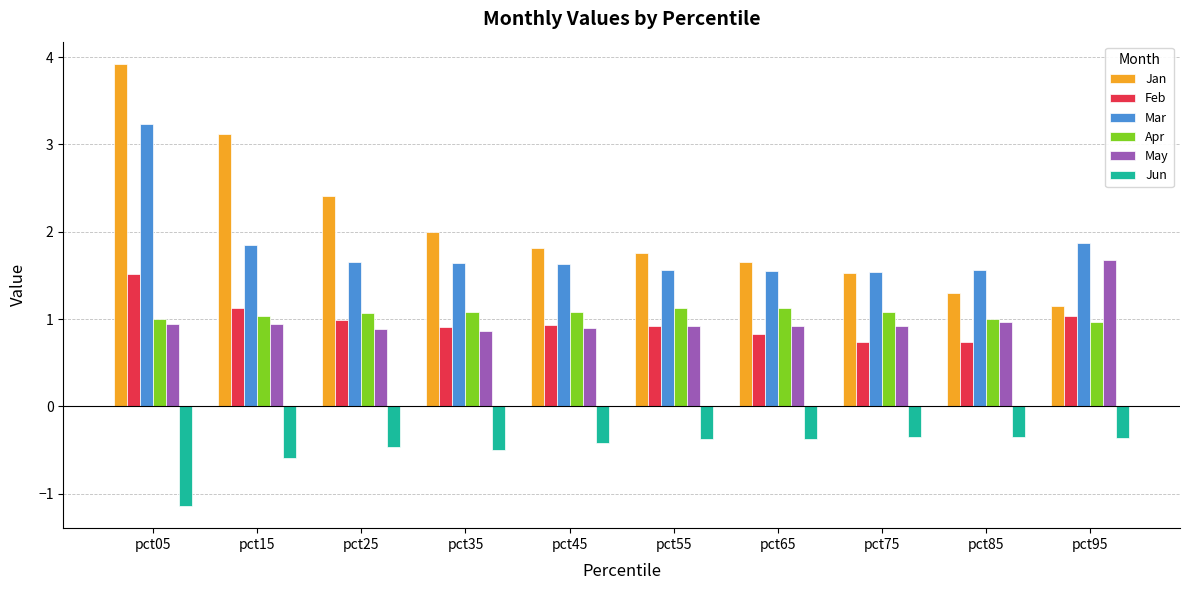

What is the total value across all series at pct25?

6.6